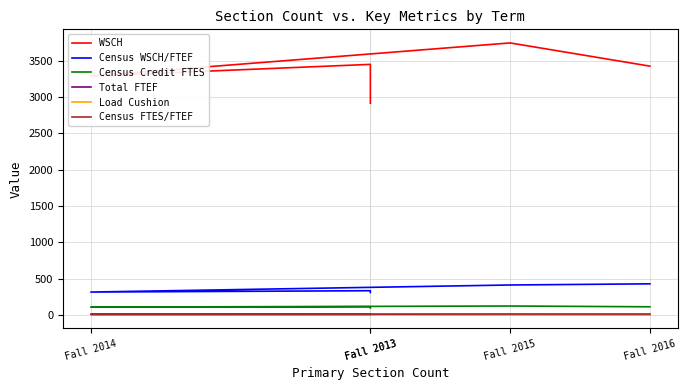

How many values in the Census WSCH/FTEF series are below 335?

2